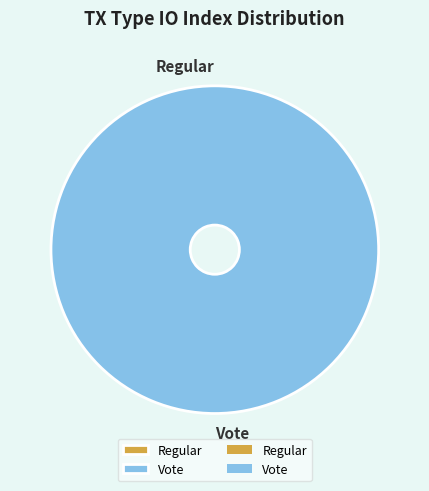

Which category has the biggest portion of the pie?

Vote